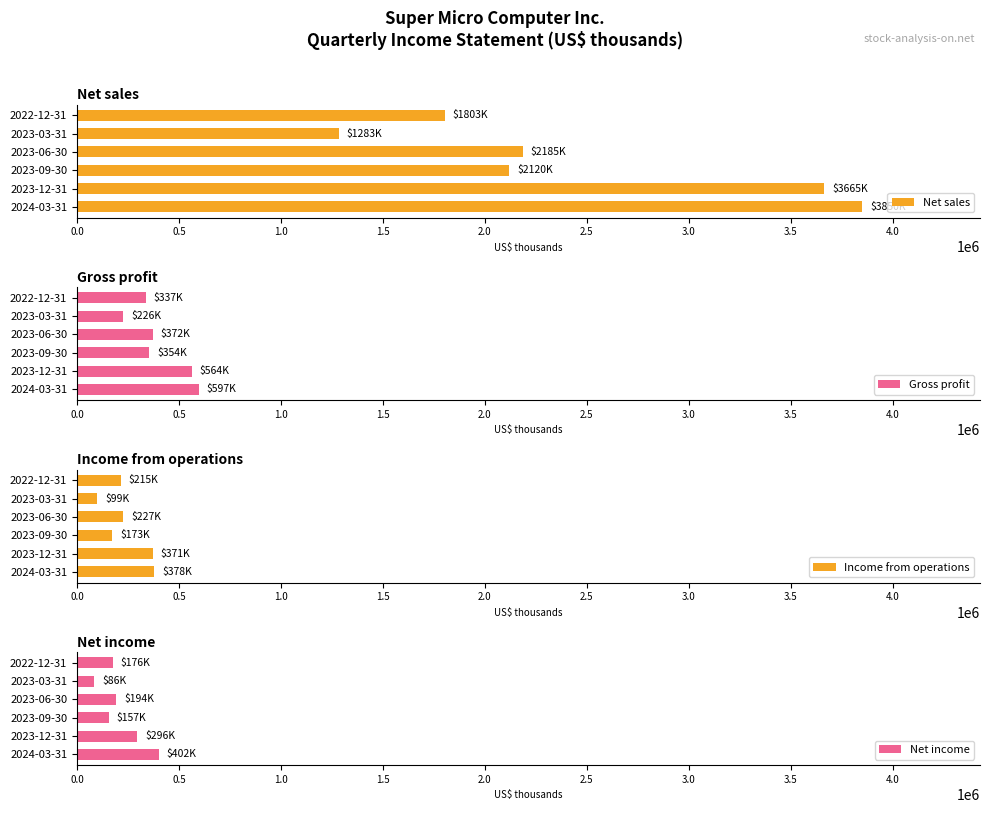

What is the sum of all Net sales values?

14906014